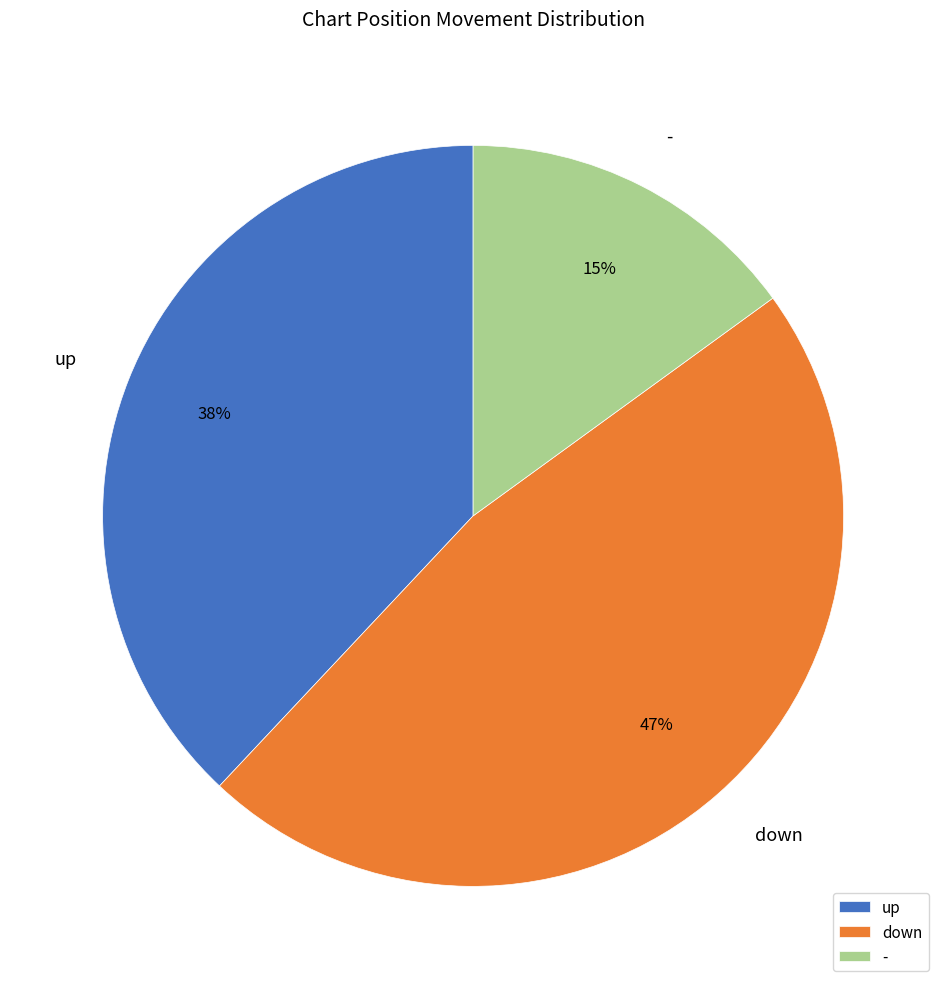

Is - the majority of the pie?

No